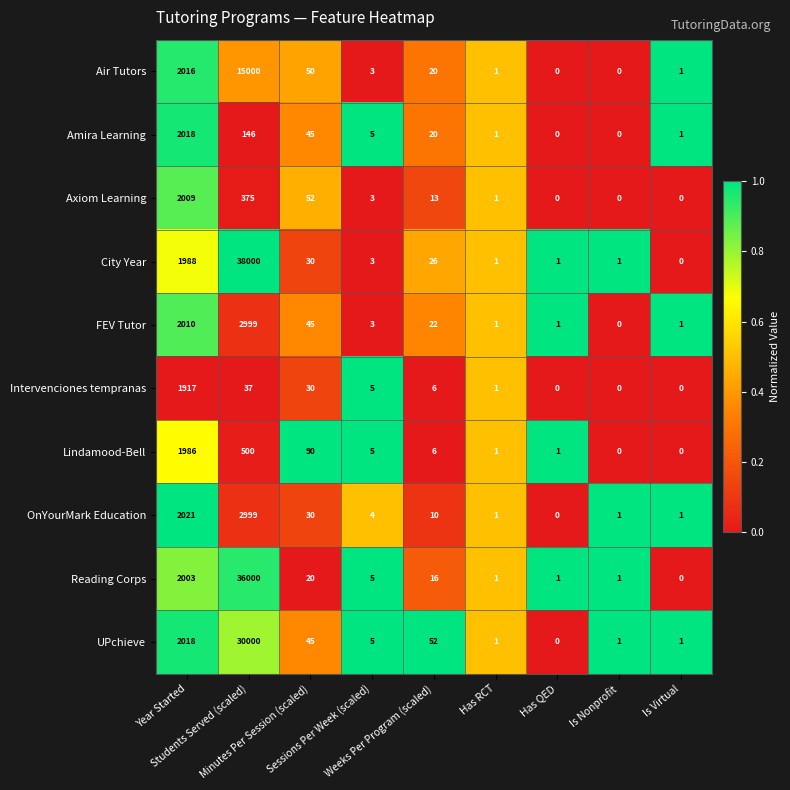

What is the difference between the maximum and minimum values in the Axiom Learning series?

2009